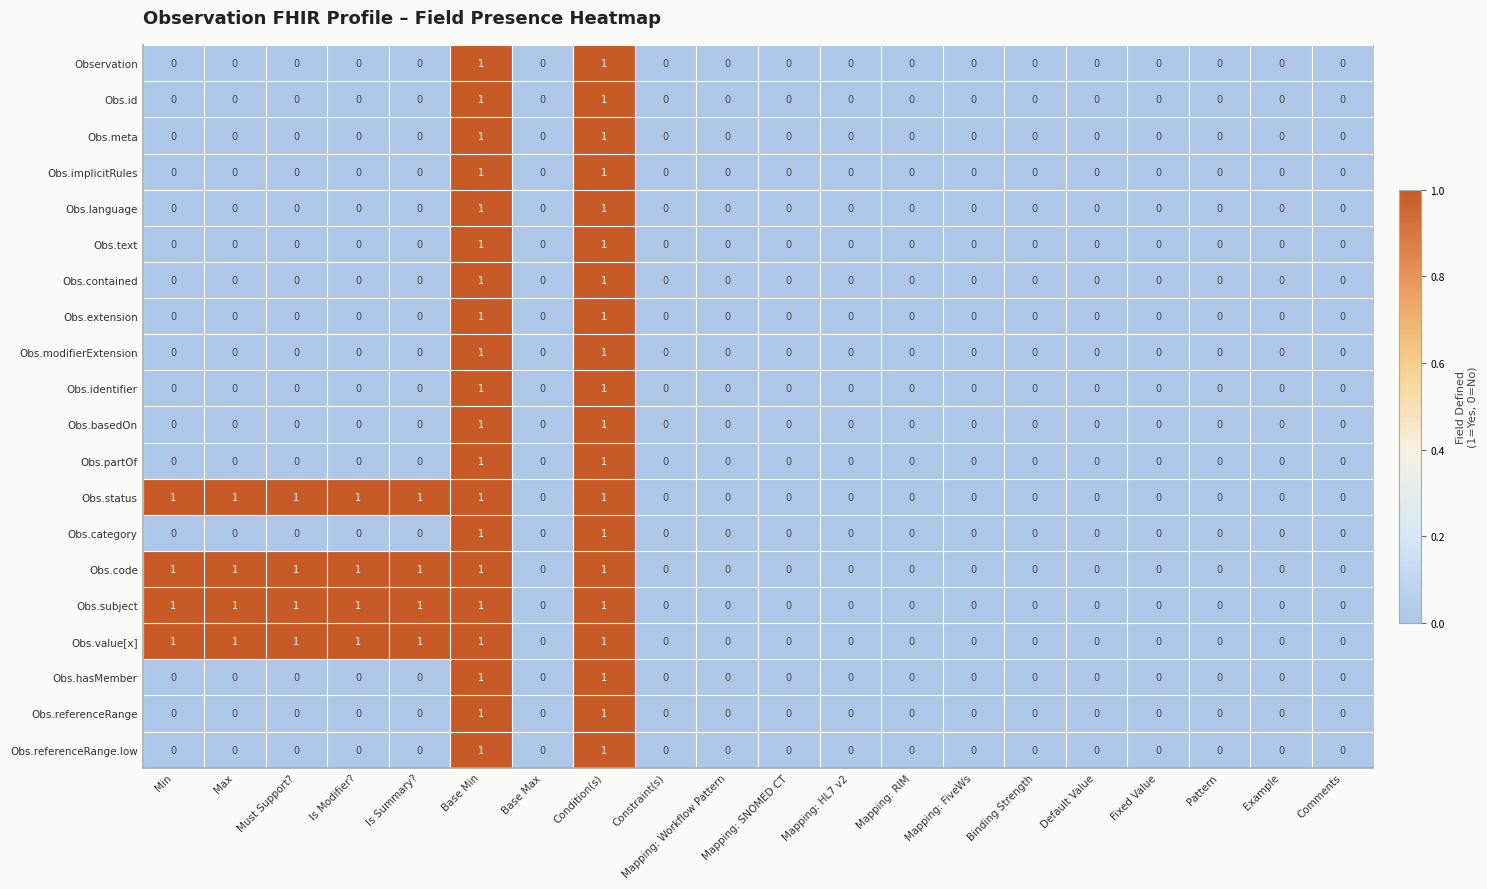

Is it true that Obs.id equals 0 at Mapping: SNOMED CT?

True